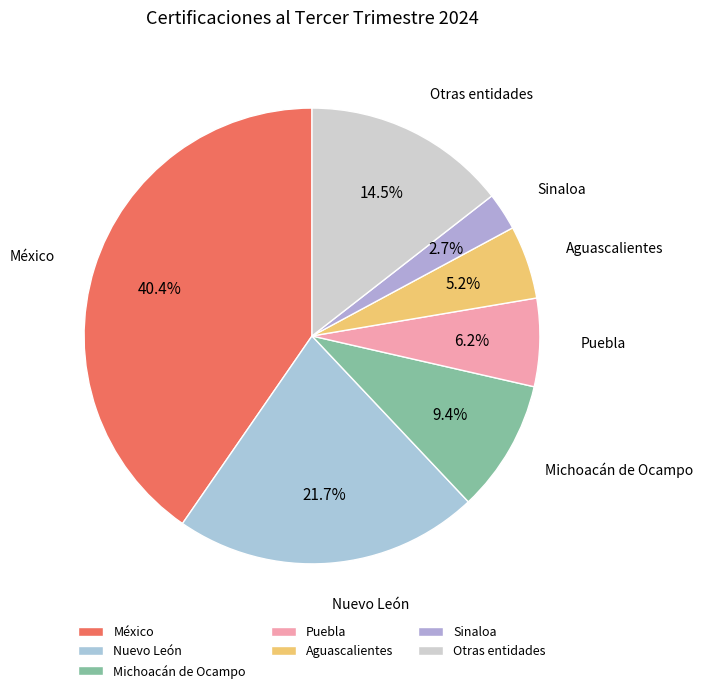

What is the smallest slice in the pie chart?

Sinaloa